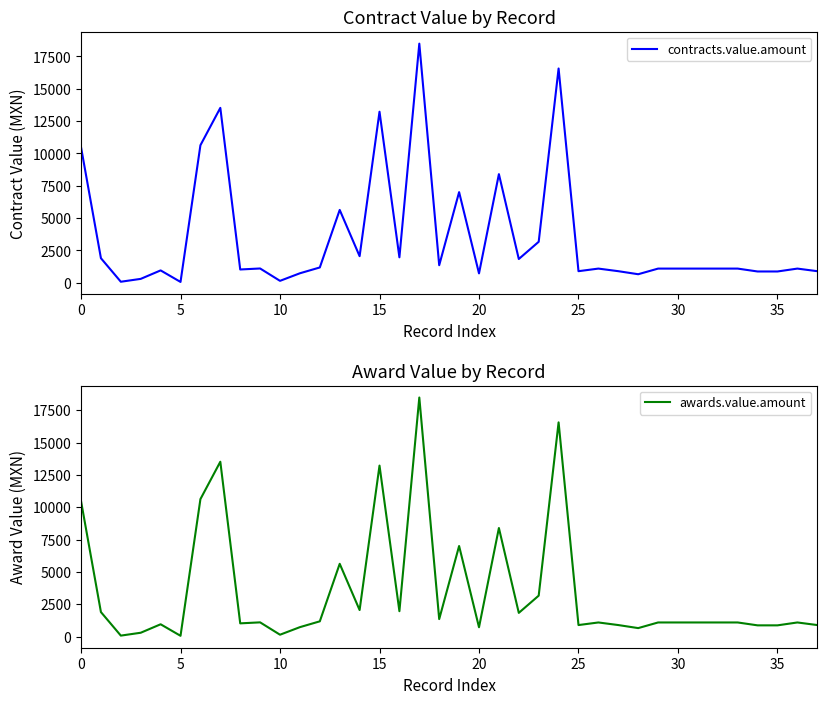

What is the average value of the awards.value.amount series?

3565.0